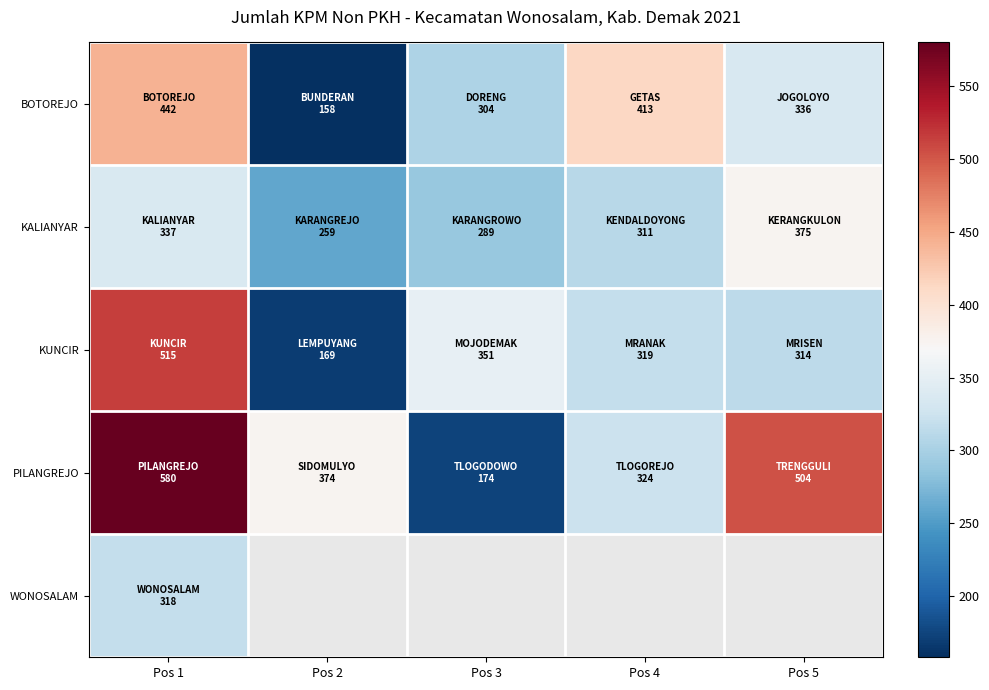

How many data points in KUNCIR are less than 319?

2